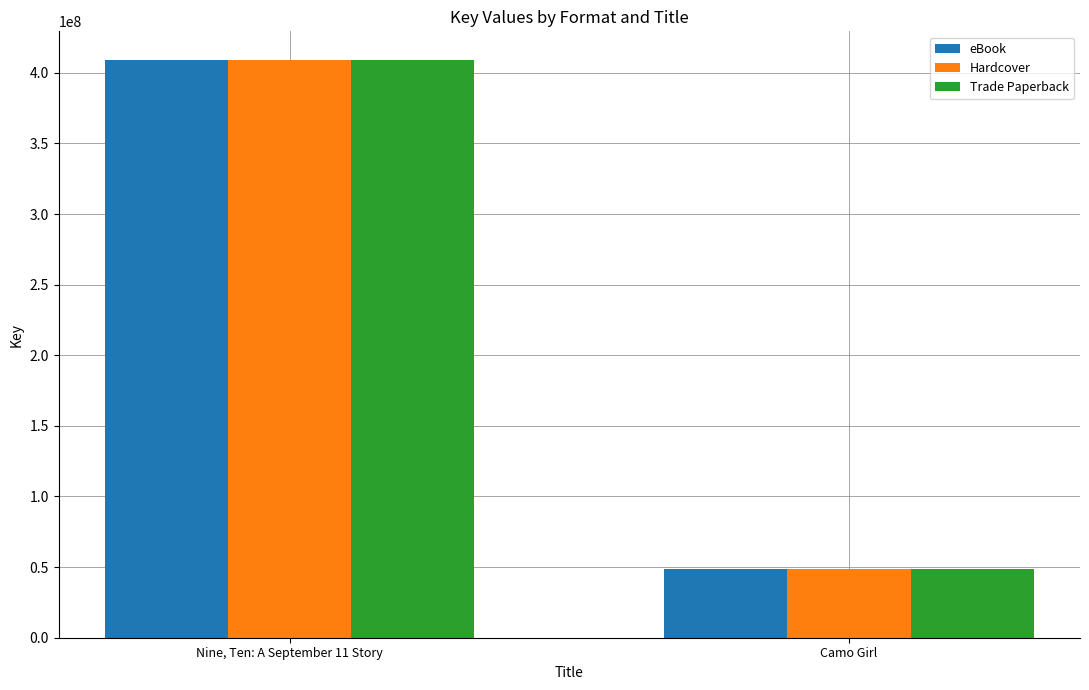

Reading left to right, extract all data points from this chart.

eBook: Nine, Ten: A September 11 Story=408889795	Camo Girl=48738626
Hardcover: Nine, Ten: A September 11 Story=408889795	Camo Girl=48738626
Trade Paperback: Nine, Ten: A September 11 Story=408889795	Camo Girl=48738626